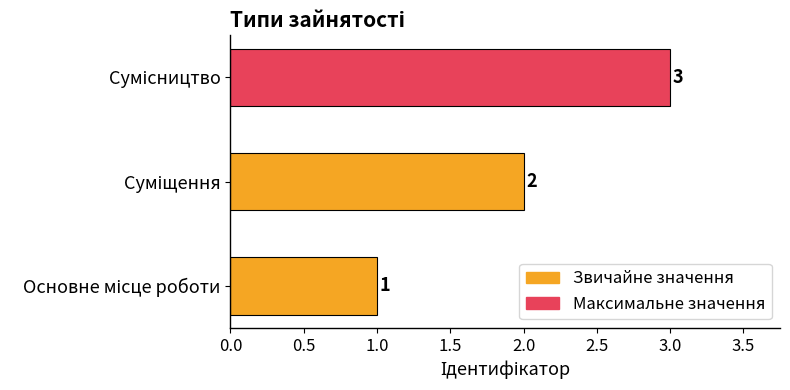

What is the greatest value displayed?

3